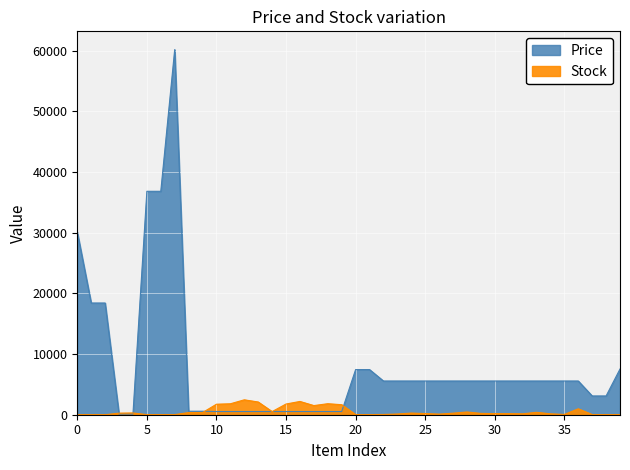

Between 287692231 and 284032205, which is larger?

287692231